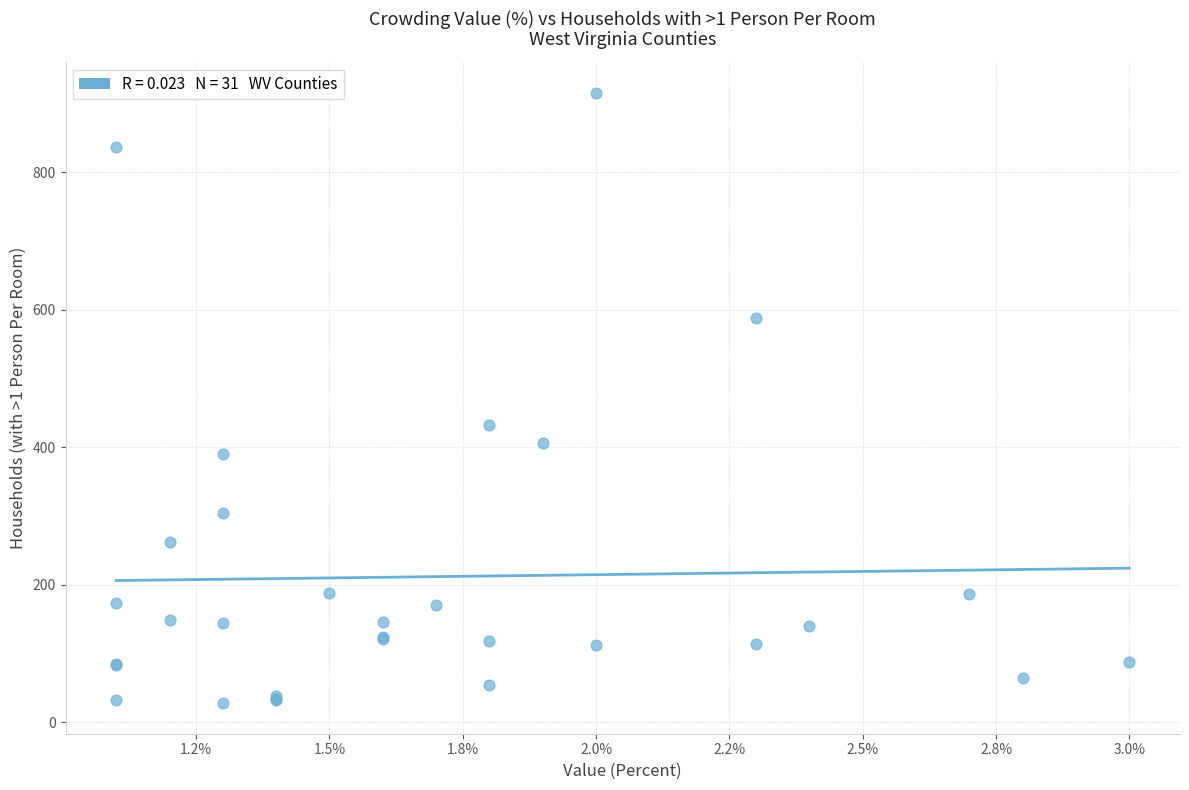

What Y value in the scatter plot is closest to 472?

432